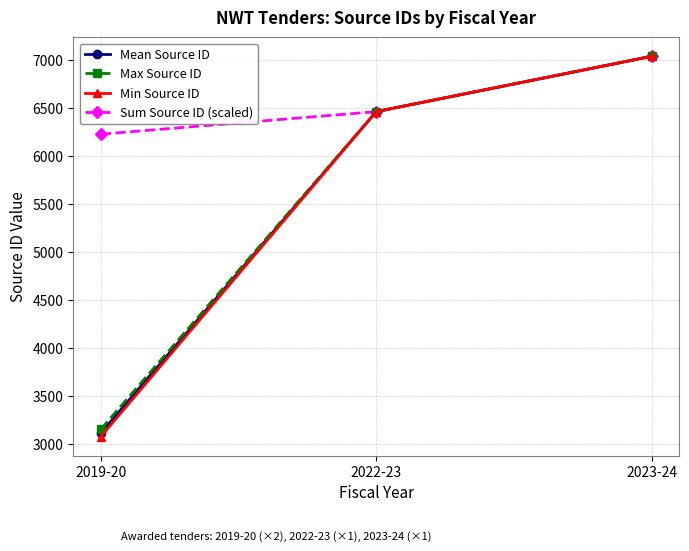

What is the highest value of the Min Source ID series?

7042